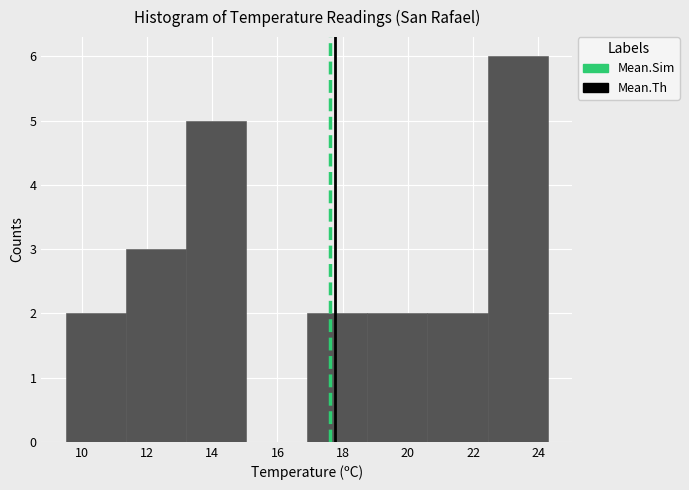

Over which range of the x-axis is the bar tallest?

22.45 to 24.30